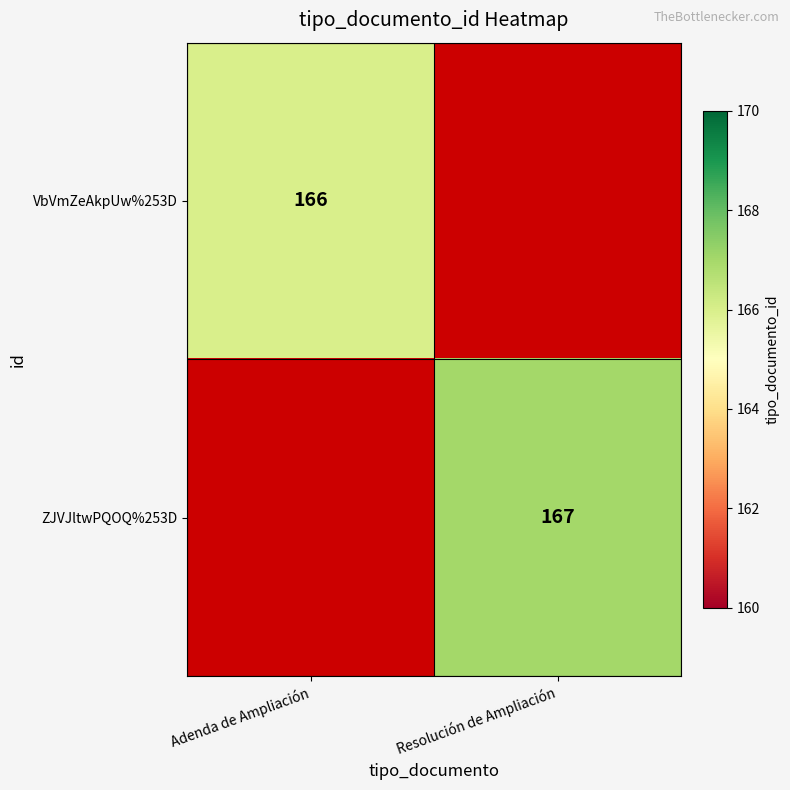

The ZJVJltwPQOQ%253D series shows 41 at Resolución de Ampliación. True or false?

False